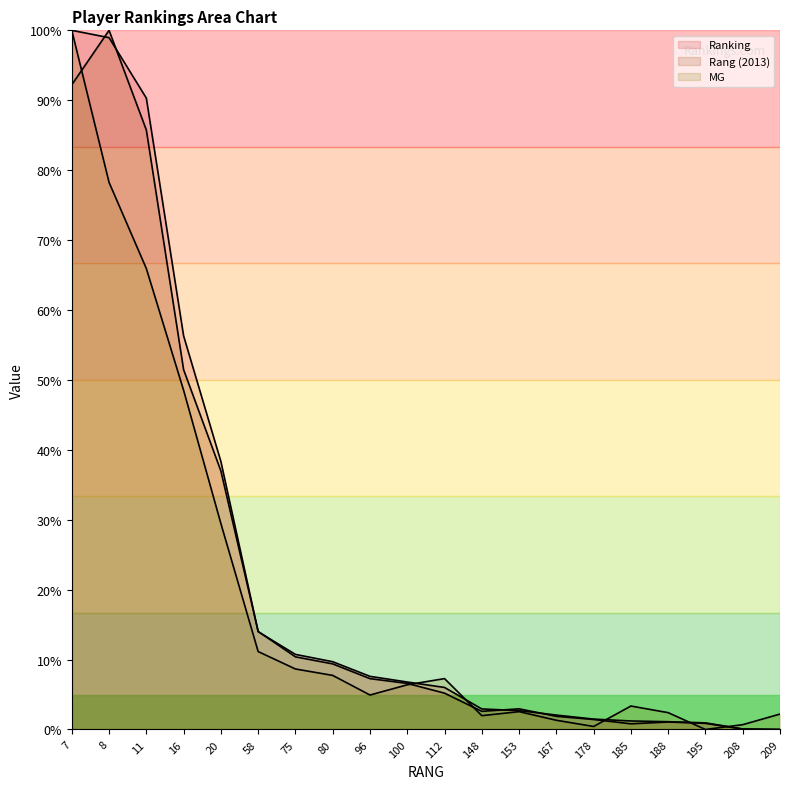

Reading left to right, list all the values displayed in this chart.

Ranking: 7=100.0	8=99.0	11=90.3	16=56.3	20=38.3	58=14.0	75=10.7	80=9.7	96=7.6	100=6.8	112=6.0	148=2.9	153=2.7	167=2.1	178=1.5	185=1.2	188=1.1	195=0.9	208=0.1	209=0.0
Rang (2013): 7=92.2	8=100.0	11=85.7	16=51.5	20=37.0	58=14.0	75=10.4	80=9.4	96=7.3	100=6.6	112=5.2	148=2.6	153=3.0	167=1.9	178=1.4	185=0.8	188=1.1	195=0.9	208=0.1	209=0.0
MG: 7=100.0	8=78.3	11=65.9	16=48.5	20=29.5	58=11.1	75=8.7	80=7.7	96=4.9	100=6.4	112=7.3	148=2.0	153=2.6	167=1.3	178=0.4	185=3.4	188=2.4	195=0.0	208=0.7	209=2.2